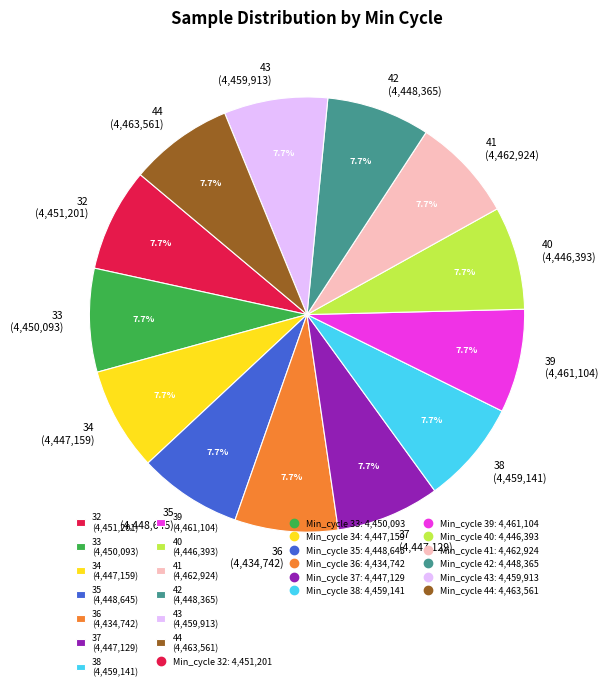

Does 40 represent more than half of the total?

No